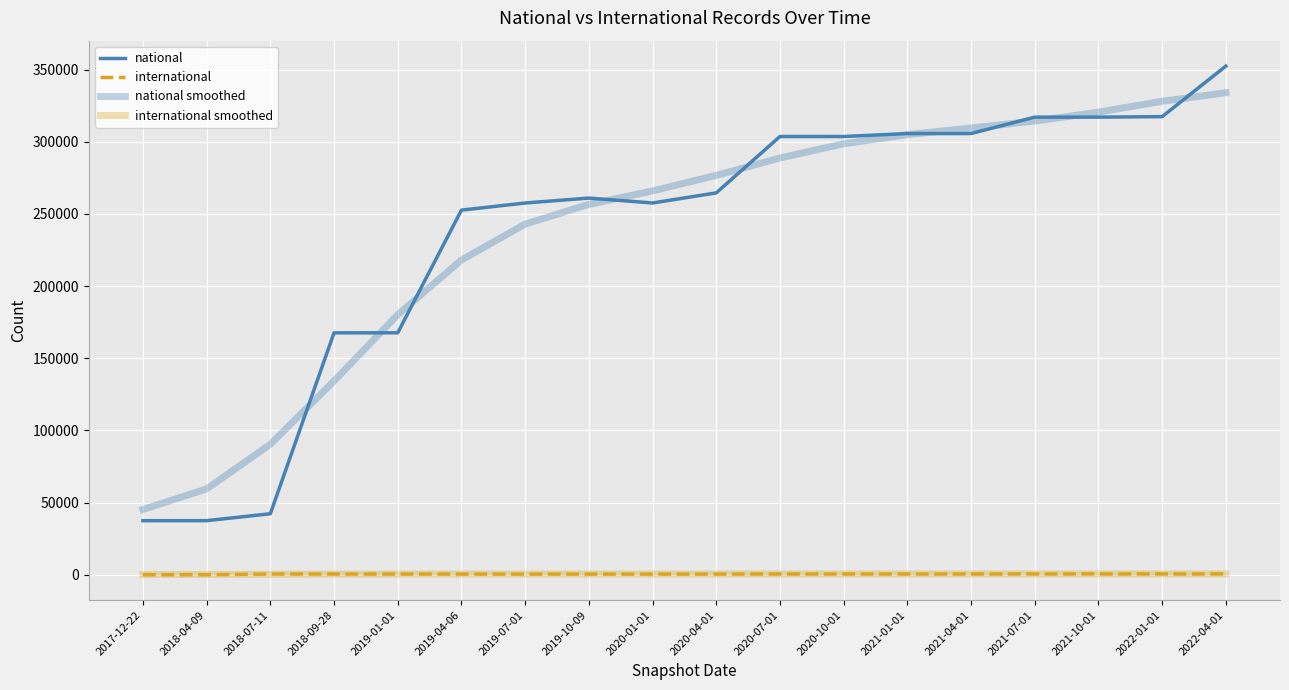

Is this an area chart (filled region under the line)?

No